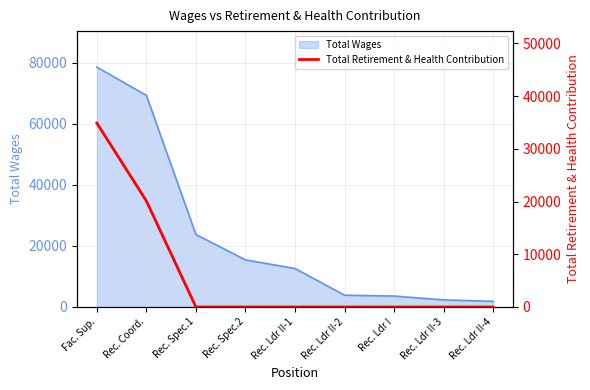

Does the chart display data point markers on the line(s)?

No